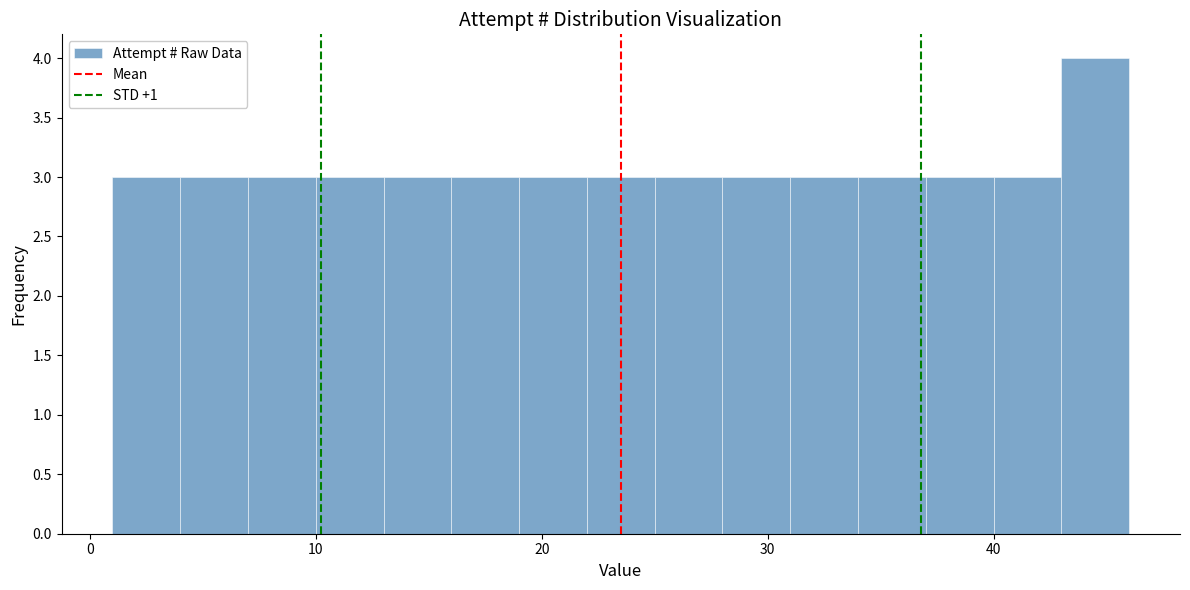

Read against the x-axis, roughly where is the centre of the tallest bar?

45